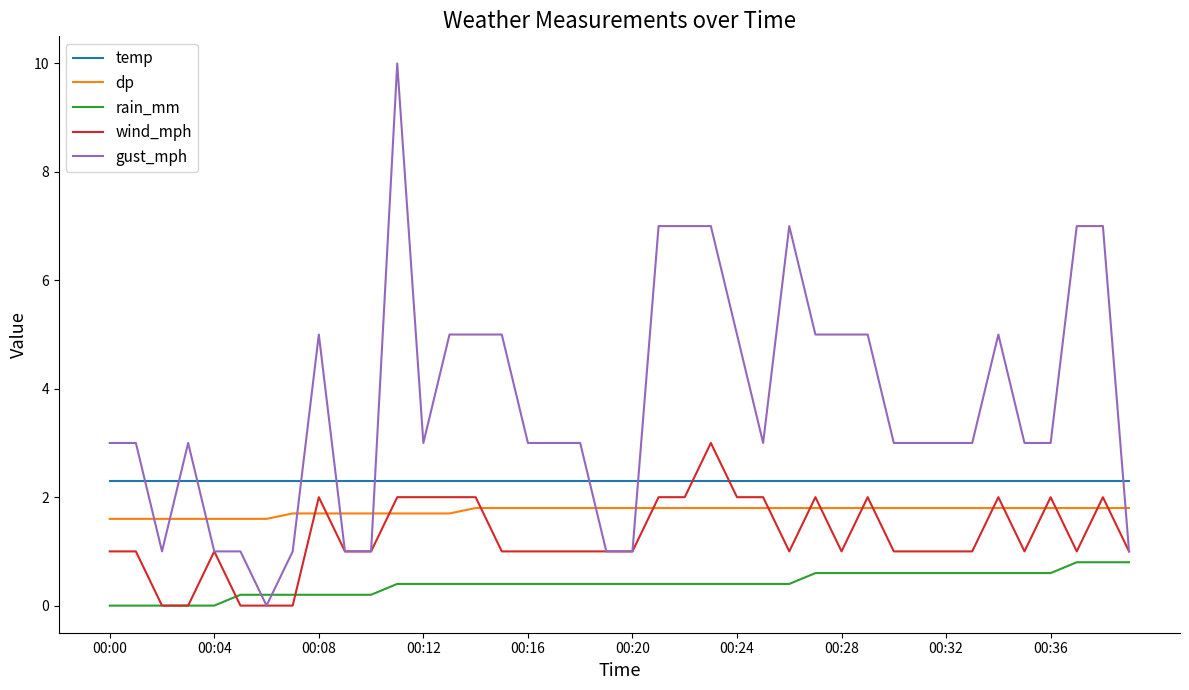

True or false: rain_mm and temp intersect in this chart.

False